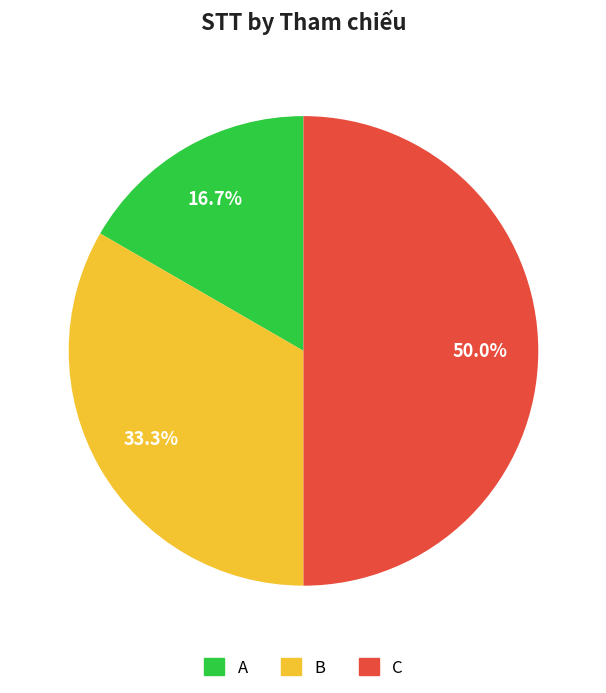

What percentage is the A slice, to the nearest percent?

17%